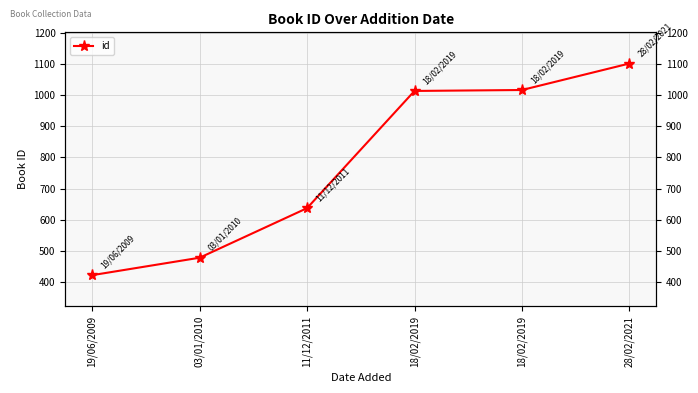

What is the difference between the maximum and second lowest values?

623